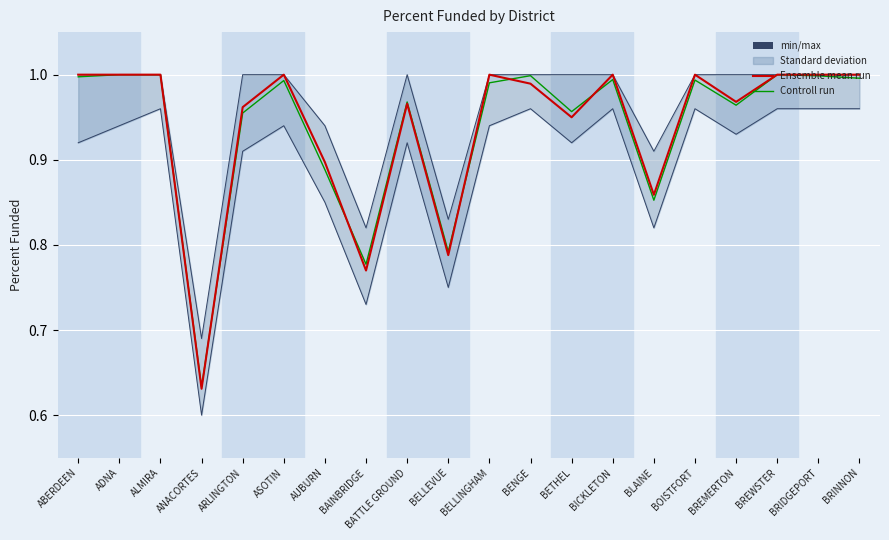

Is it true that Controll run equals 0.3 at BRINNON?

False